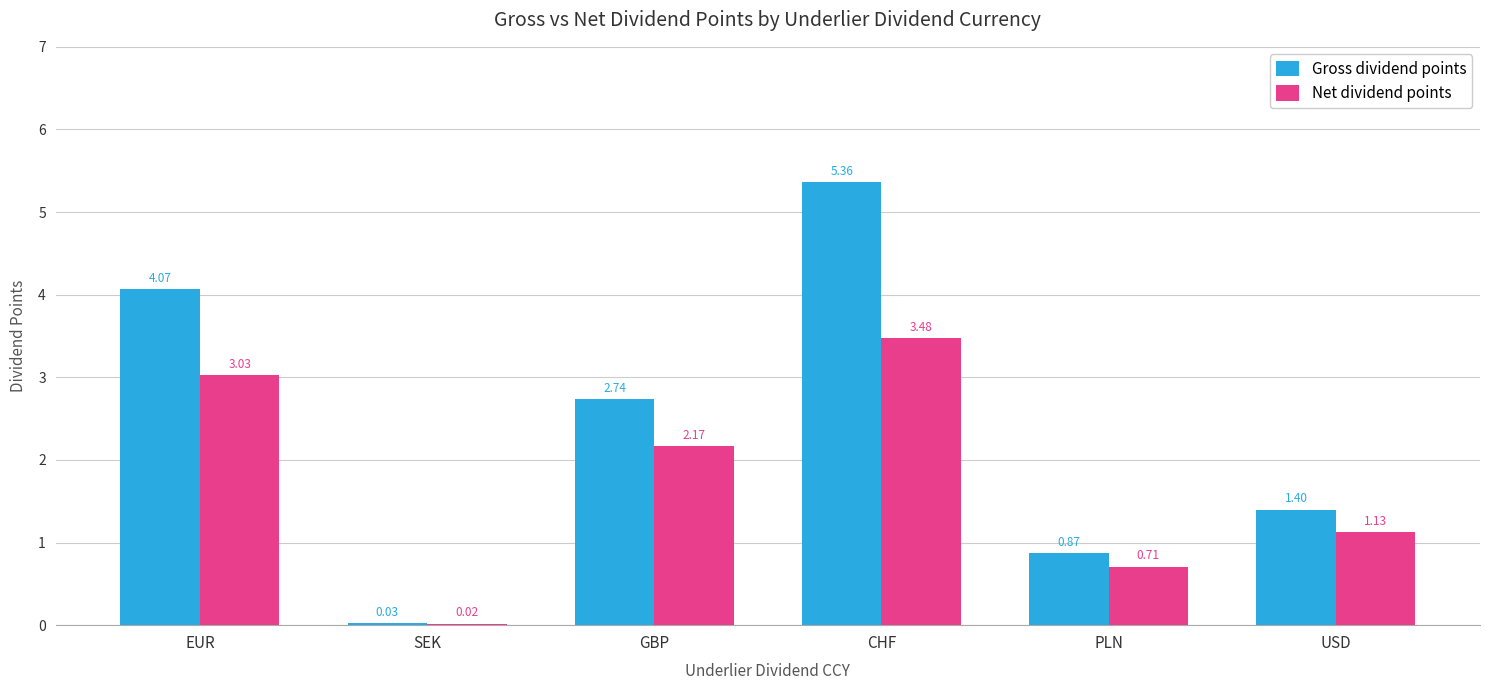

Where is Gross dividend points nearest to the value 2?

USD